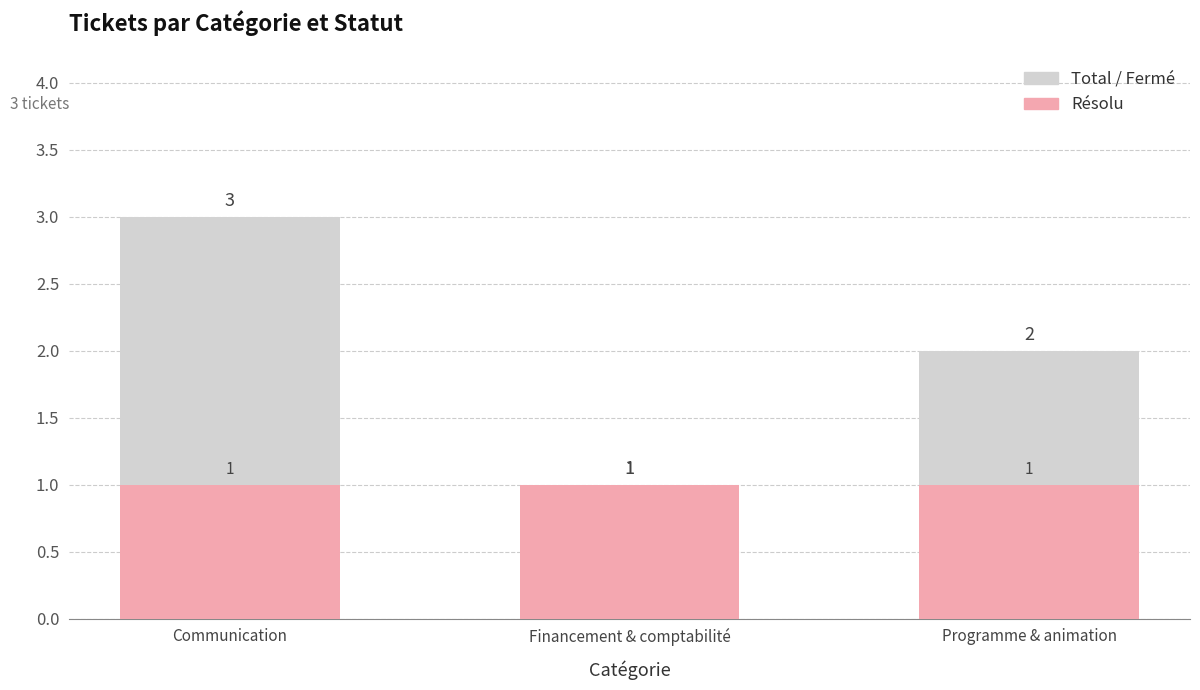

The Résolu series shows 2 at Programme & animation. True or false?

False